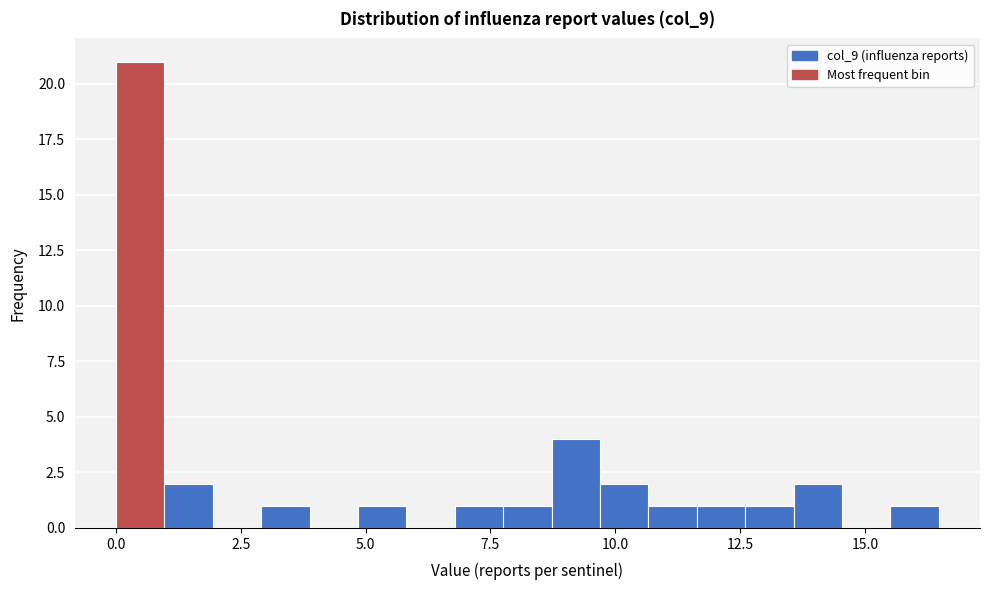

Read against the x-axis, roughly where is the centre of the tallest bar?

0.5